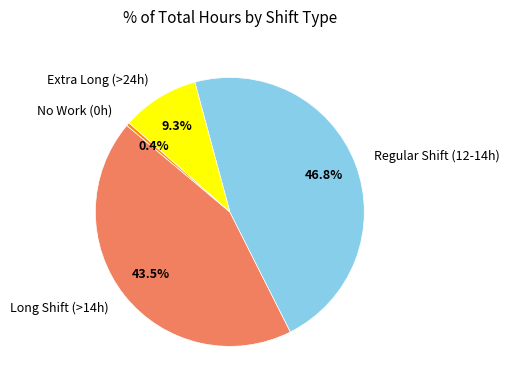

Do No Work (0h) and Regular Shift (12-14h) together represent more than half of the pie?

No